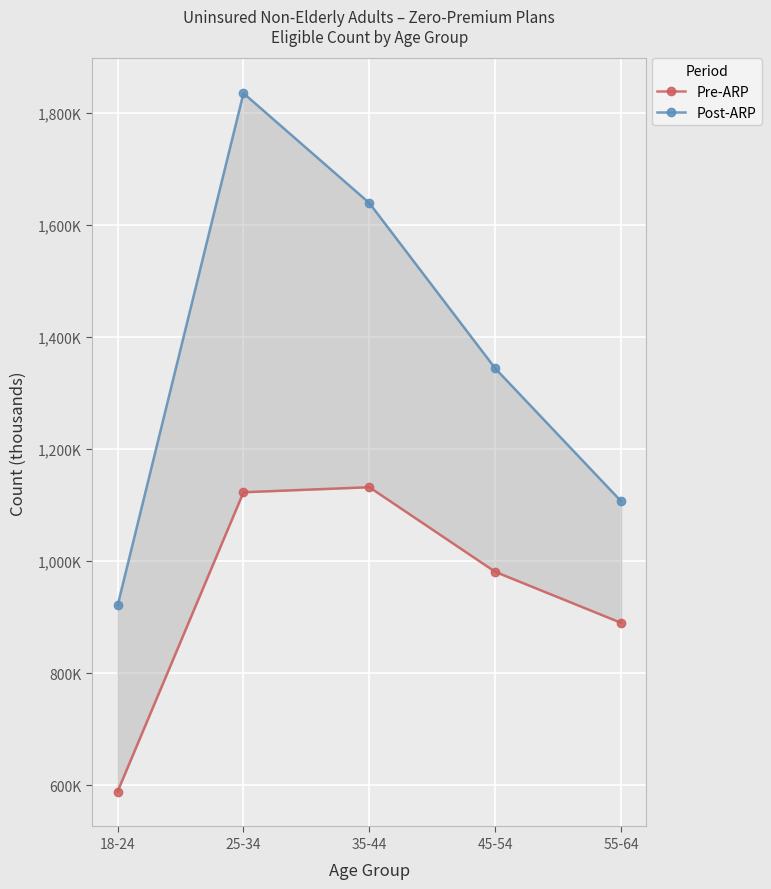

Which has a higher value, 18-24 or 45-54?

45-54